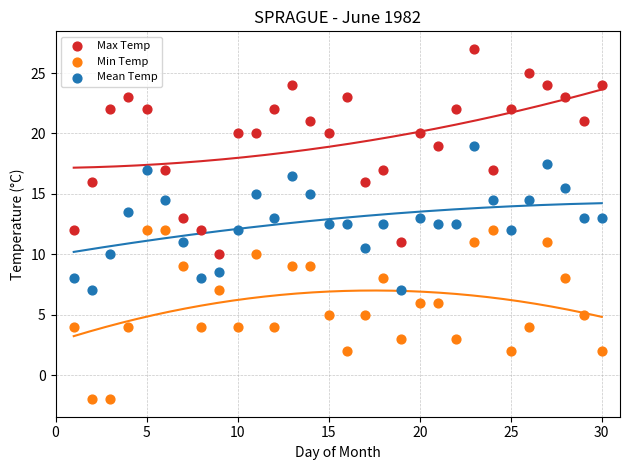

Across all data points, what is the range of X values (max minus min)?

29.0